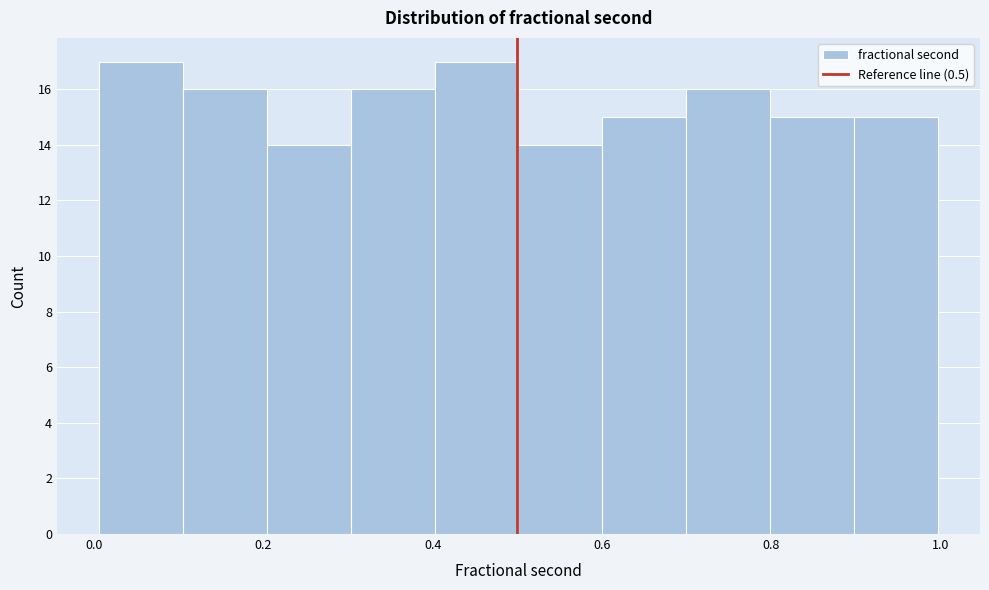

Reading left to right, list every bar in this chart as the range it spans on the x-axis followed by its height. Neither the bar edges nor the heights are printed on the chart, so give them approximately, as read against the axes.

0.0 to 0.1: 17
0.1 to 0.2: 16
0.2 to 0.3: 14
0.3 to 0.4: 16
0.4 to 0.5: 17
0.5 to 0.6: 14
0.6 to 0.7: 15
0.7 to 0.8: 16
0.8 to 0.9: 15
0.9 to 1.0: 15